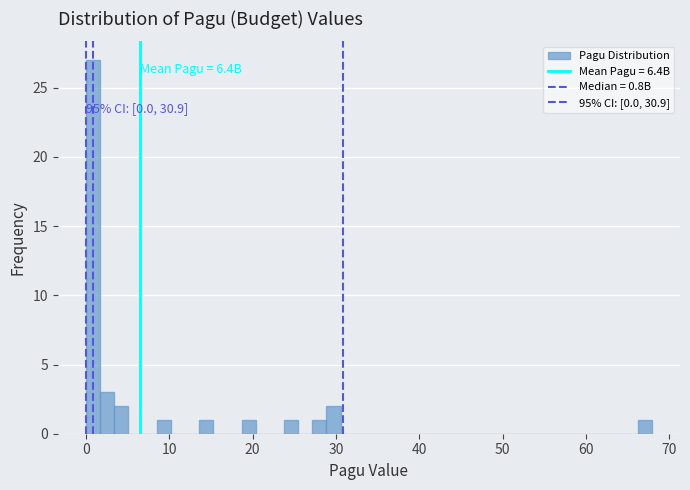

Read against the x-axis, roughly where is the centre of the tallest bar?

1